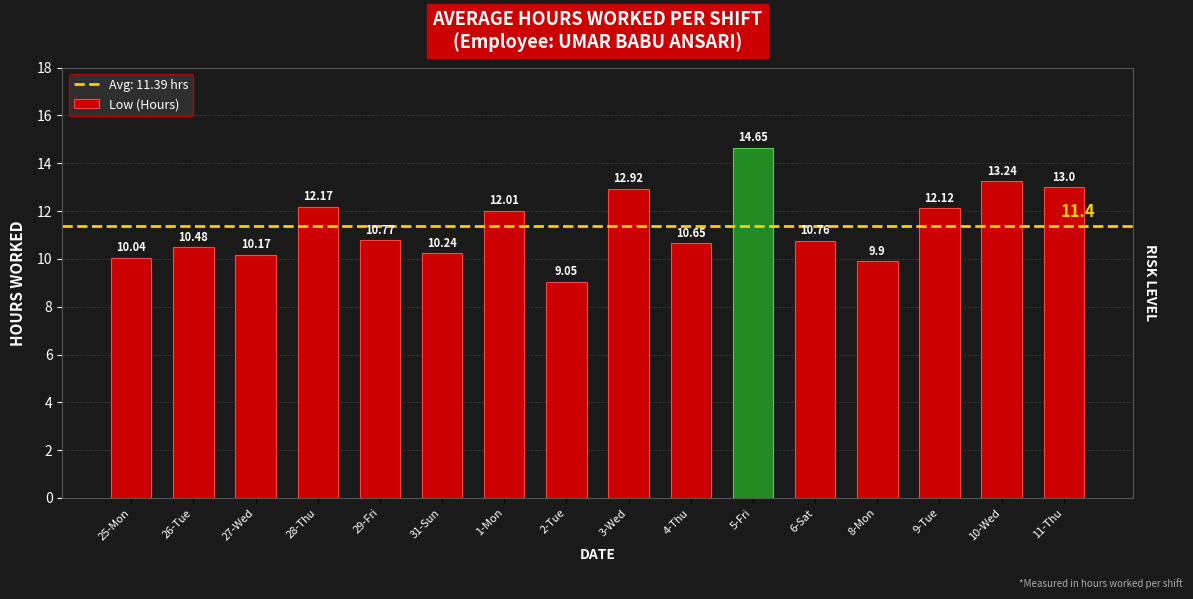

What is the value of the 7th bar from the left?

12.0